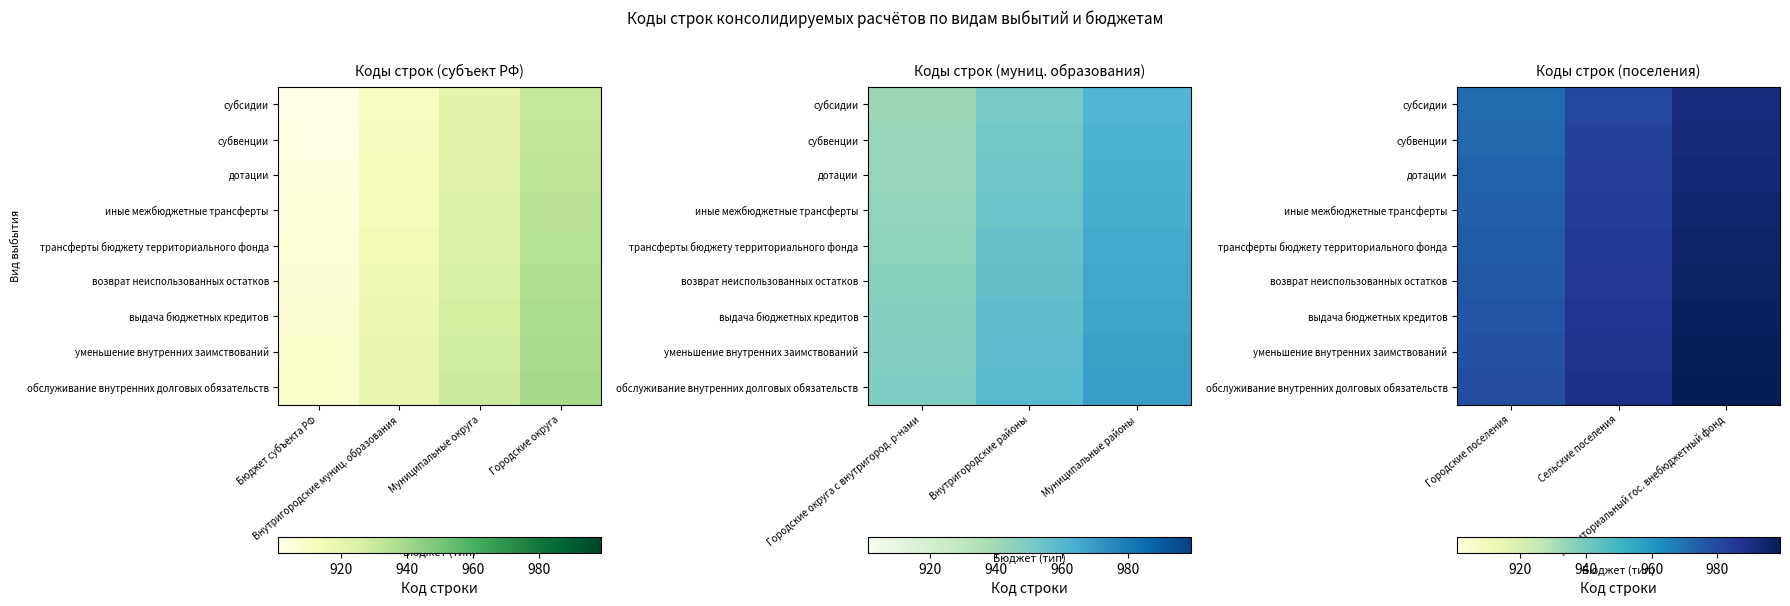

What is the sum of all субвенции values?

2946